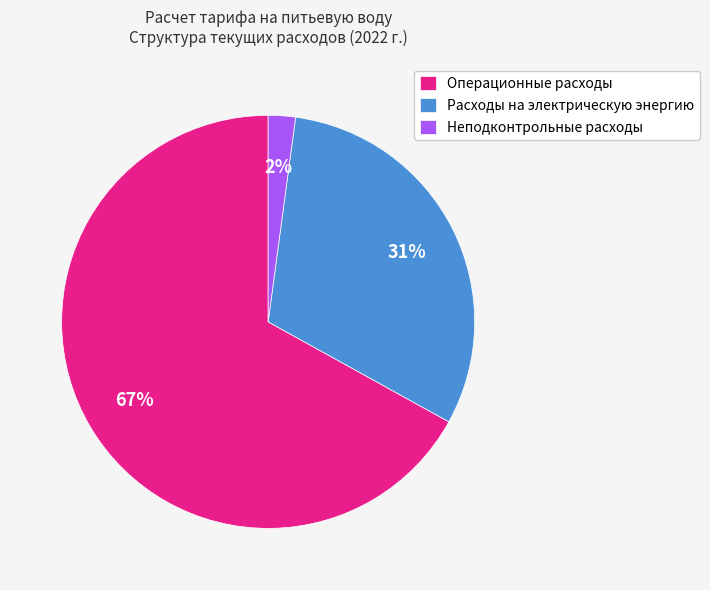

Do Операционные расходы and Неподконтрольные расходы together represent more than half of the pie?

Yes